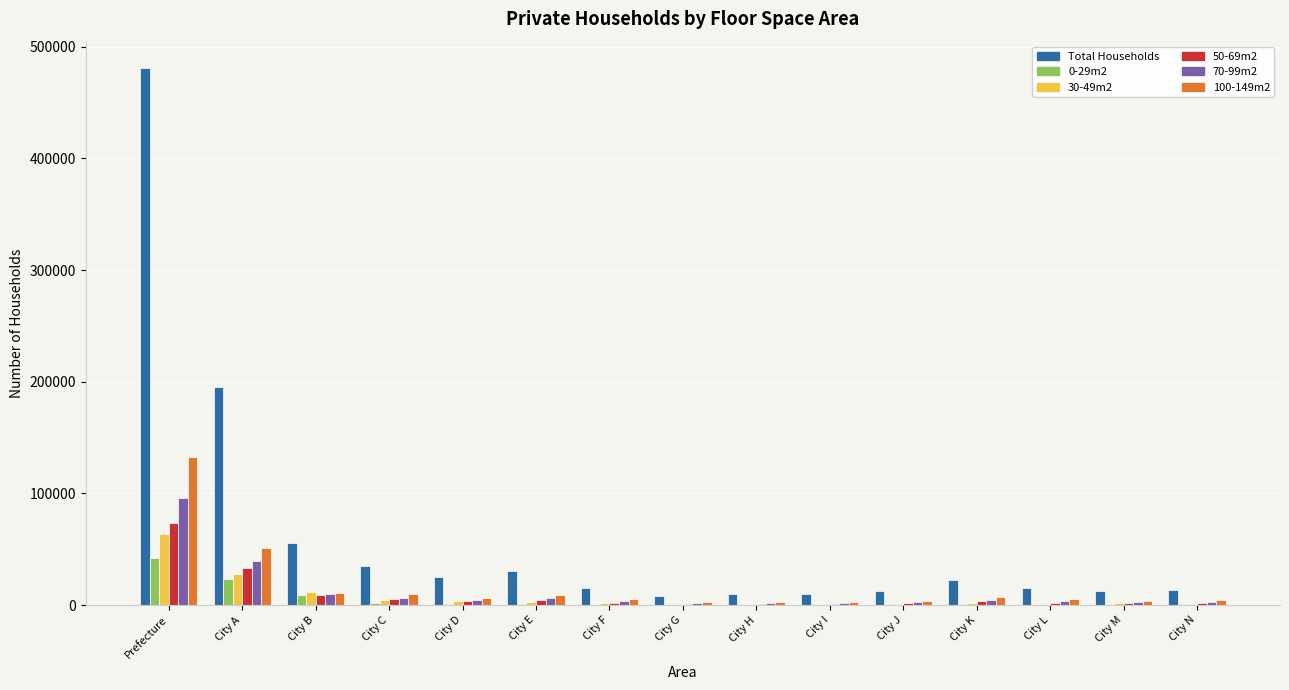

What is the greatest value displayed?

480443